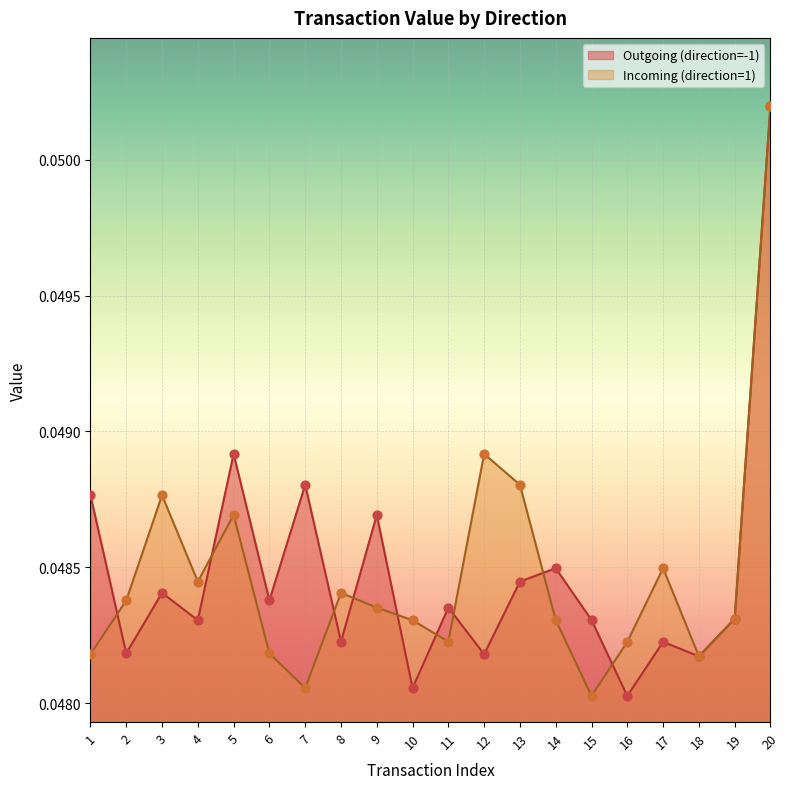

At which category is the sum across all series the highest?

20